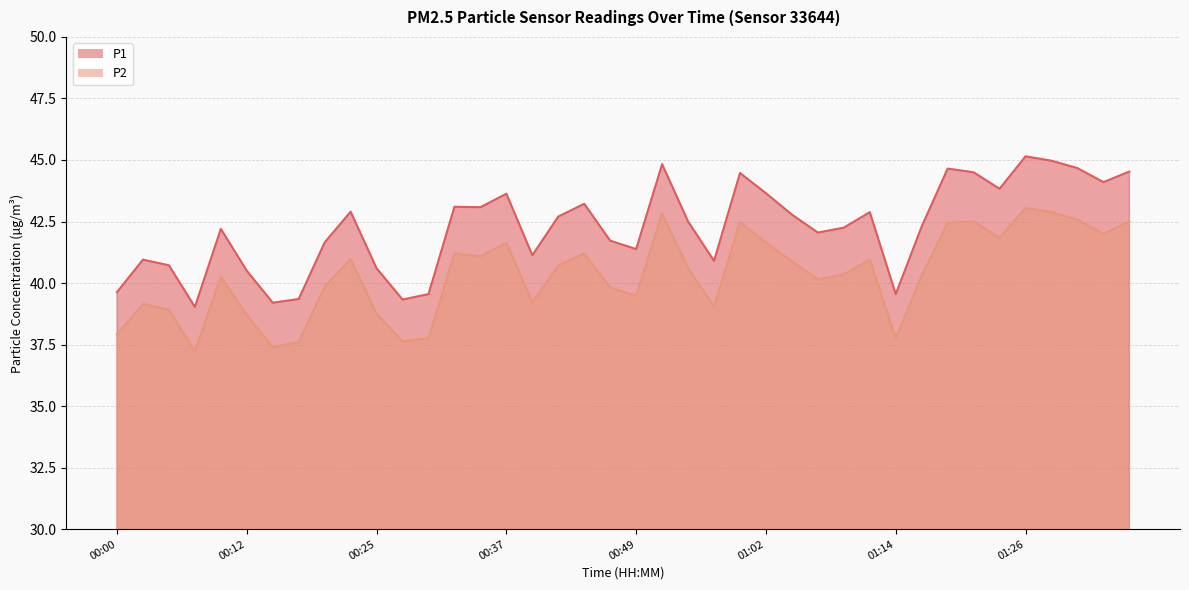

What position from the right is 00:10?

36